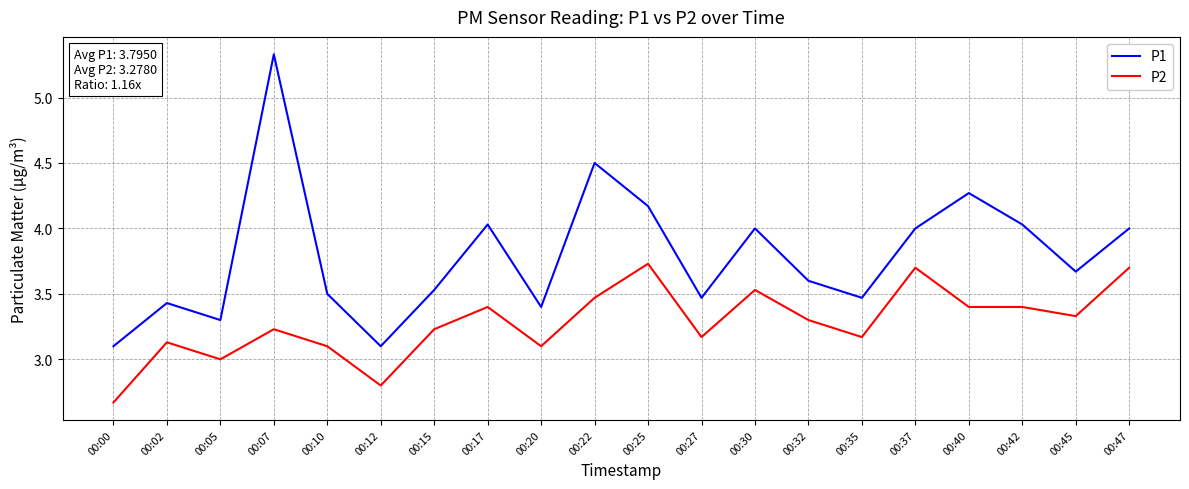

True or false: P2 has more than 1 points higher than both neighbors.

True